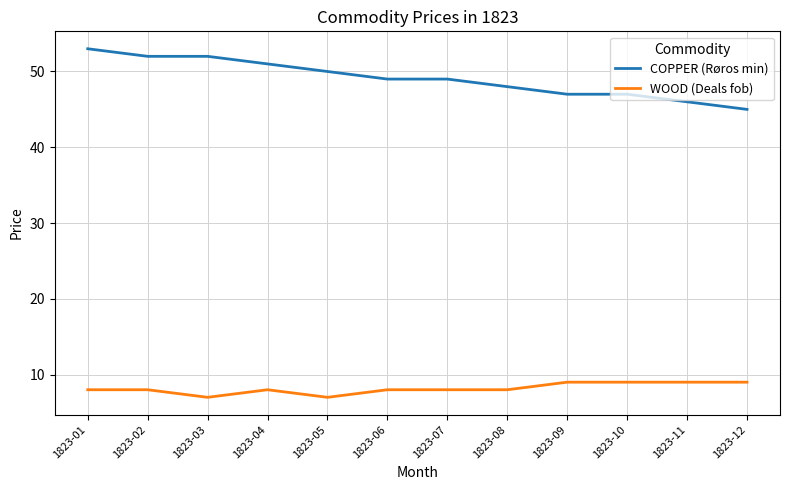

What is the sum of all COPPER (Røros min) values?

589